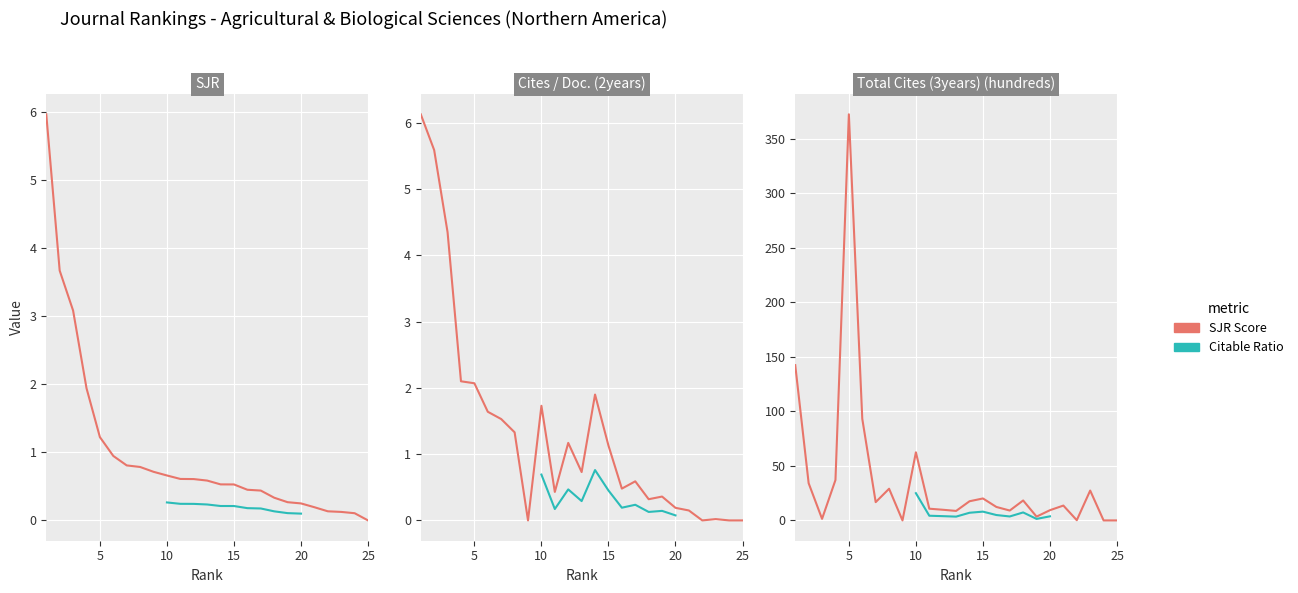

Between 11 and 6, which is larger?

6